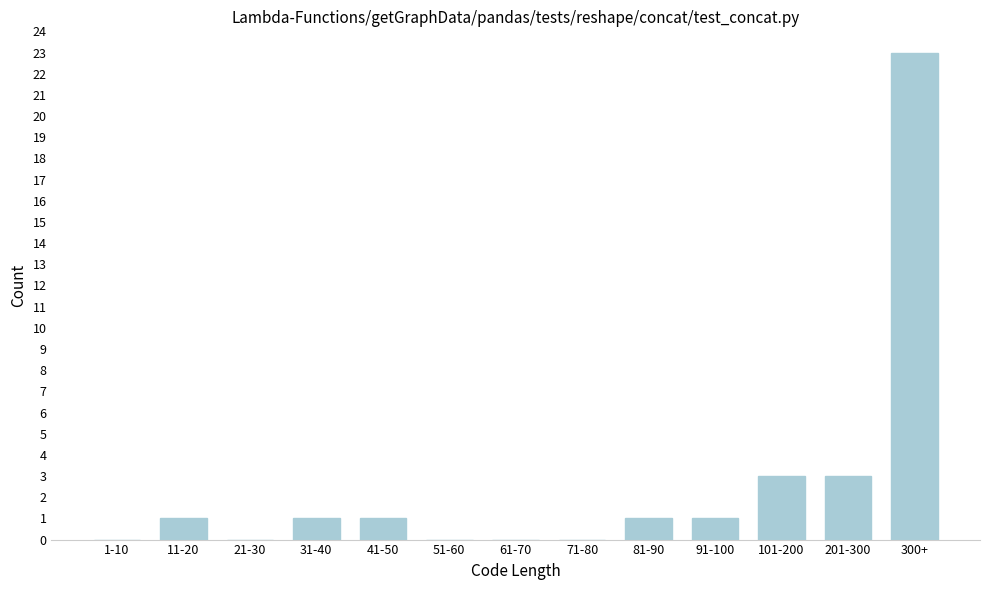

Reading left to right, what are all the values shown in this chart?

1-10=0	11-20=1	21-30=0	31-40=1	41-50=1	51-60=0	61-70=0	71-80=0	81-90=1	91-100=1	101-200=3	201-300=3	300+=23